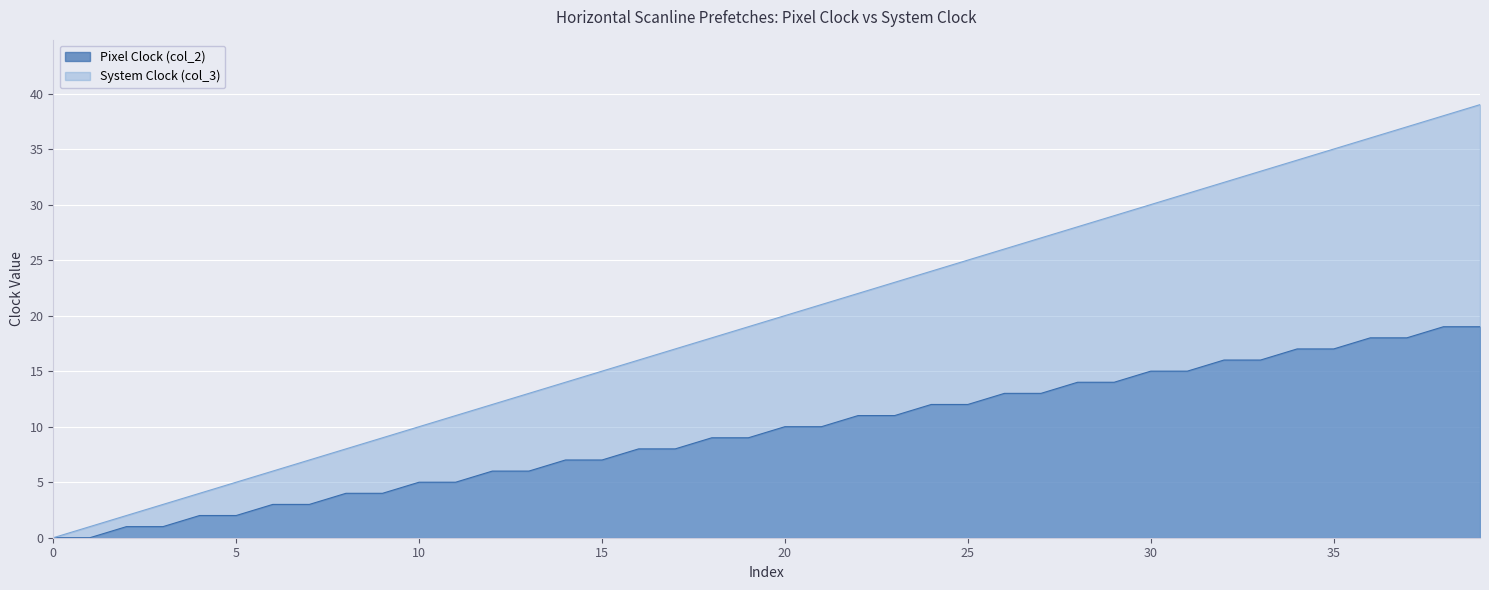

Reading left to right, extract all data points from this chart.

Pixel Clock (col_2): 0=0	1=0	2=1	3=1	4=2	5=2	6=3	7=3	8=4	9=4	10=5	11=5	12=6	13=6	14=7	15=7	16=8	17=8	18=9	19=9	20=10	21=10	22=11	23=11	24=12	25=12	26=13	27=13	28=14	29=14	30=15	31=15	32=16	33=16	34=17	35=17	36=18	37=18	38=19	39=19
System Clock (col_3): 0=0	1=1	2=2	3=3	4=4	5=5	6=6	7=7	8=8	9=9	10=10	11=11	12=12	13=13	14=14	15=15	16=16	17=17	18=18	19=19	20=20	21=21	22=22	23=23	24=24	25=25	26=26	27=27	28=28	29=29	30=30	31=31	32=32	33=33	34=34	35=35	36=36	37=37	38=38	39=39